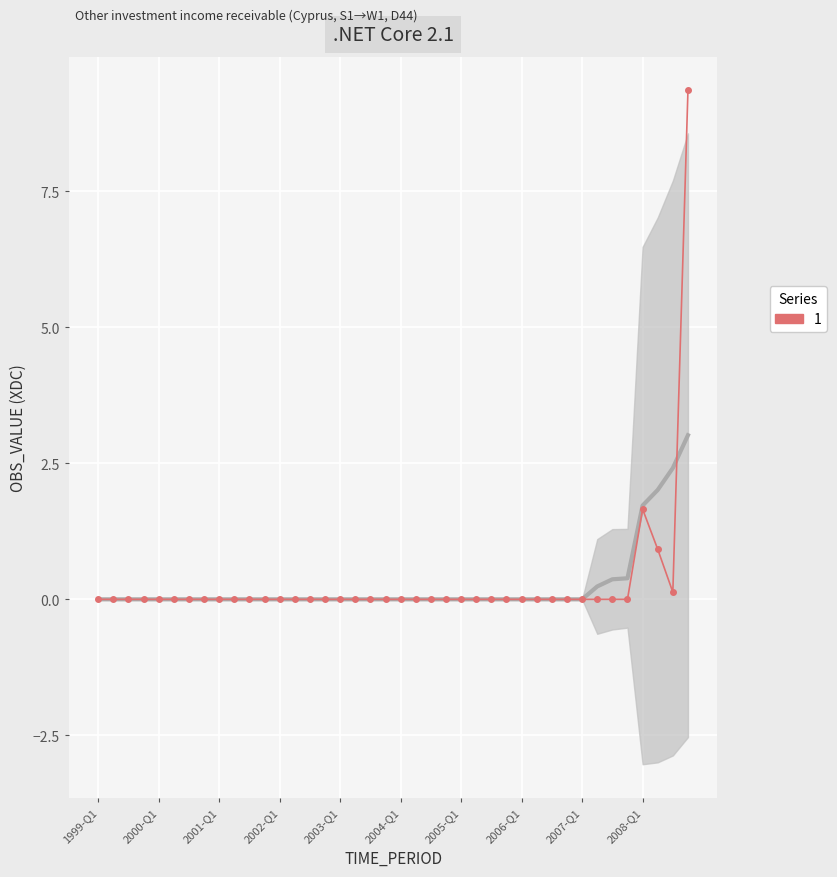

Rank the categories by value from lowest to highest.

1999-Q1, 2000-Q1, 2001-Q1, 2002-Q1, 2003-Q1, 2004-Q1, 2005-Q1, 2006-Q1, 2007-Q1, 2008-Q1, 10, 11, 12, 13, 14, 15, 16, 17, 18, 19, 20, 21, 22, 23, 24, 25, 26, 27, 28, 29, 30, 31, 32, 33, 34, 35, 38, 37, 36, 39